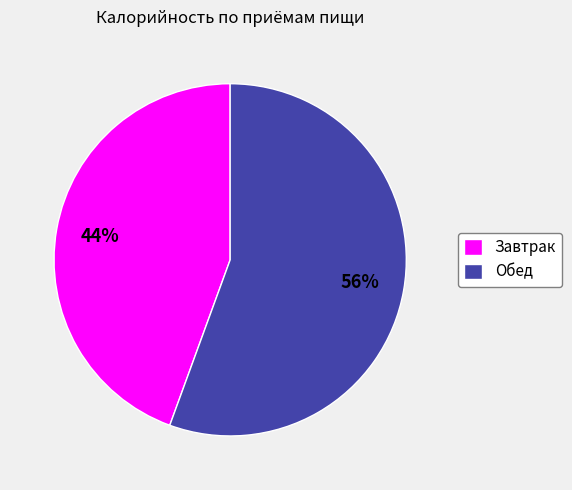

Count the number of slices in the pie.

2